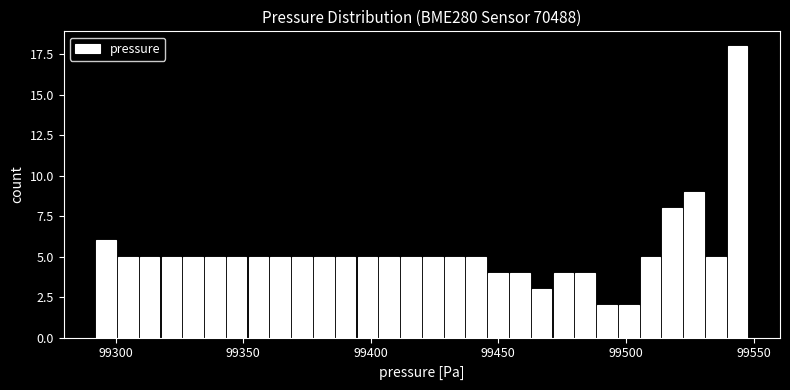

Around what value on the x-axis is the tallest bar? Give the approximate position of its centre, as read against the axis.

99545